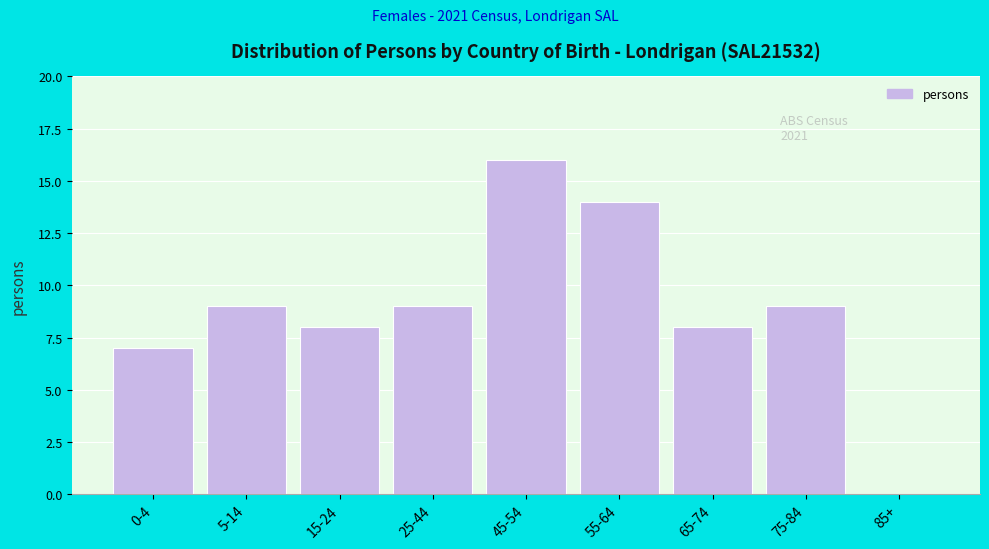

Reading left to right, transcribe all the data shown in this chart.

0-4=7	5-14=9	15-24=8	25-44=9	45-54=16	55-64=14	65-74=8	75-84=9	85+=0